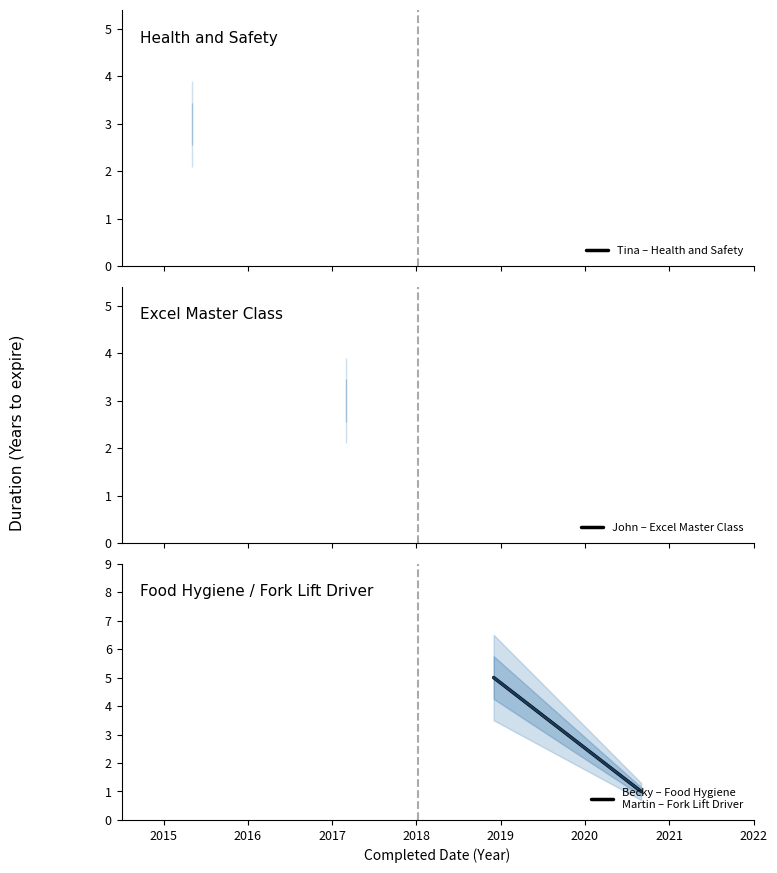

Count the number of categories in the chart.

2